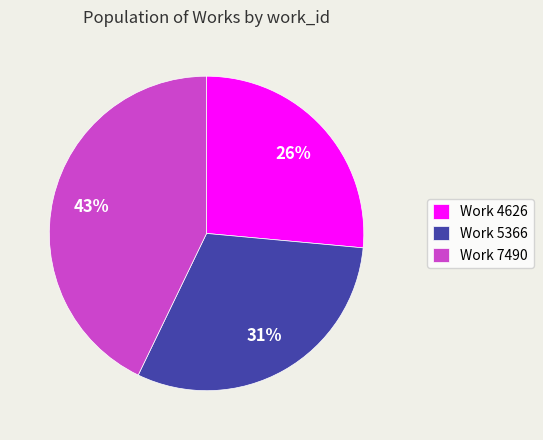

To the nearest percent, what is the average slice percentage?

33%